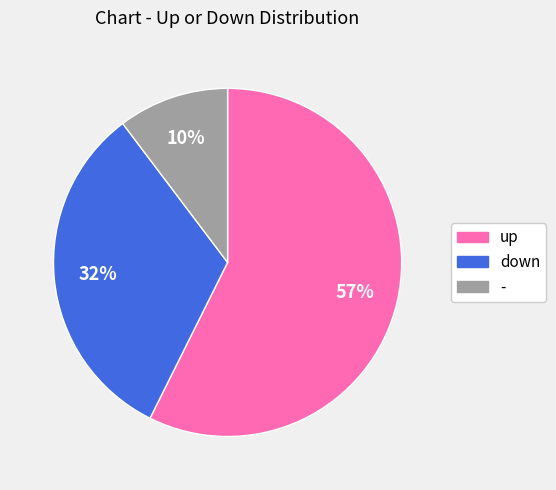

To the nearest percent, what is the combined percentage of down and up?

90%